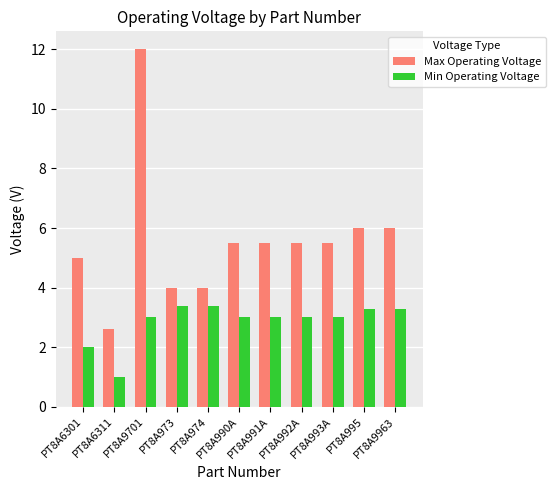

How many bars are there in each group?

2